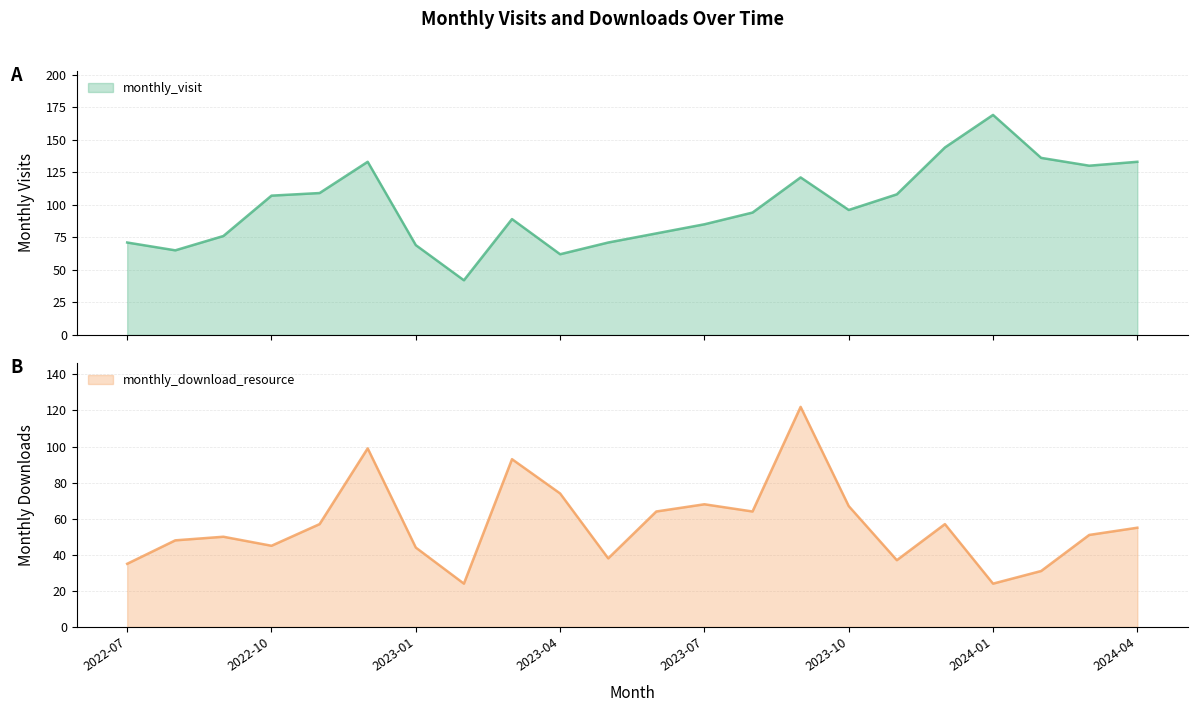

Where is monthly_visit nearest to the value 105?

2022-10